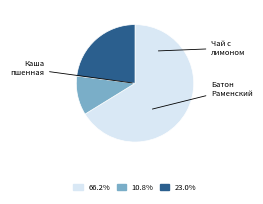

Is there any slice that represents more than half of the pie?

Yes